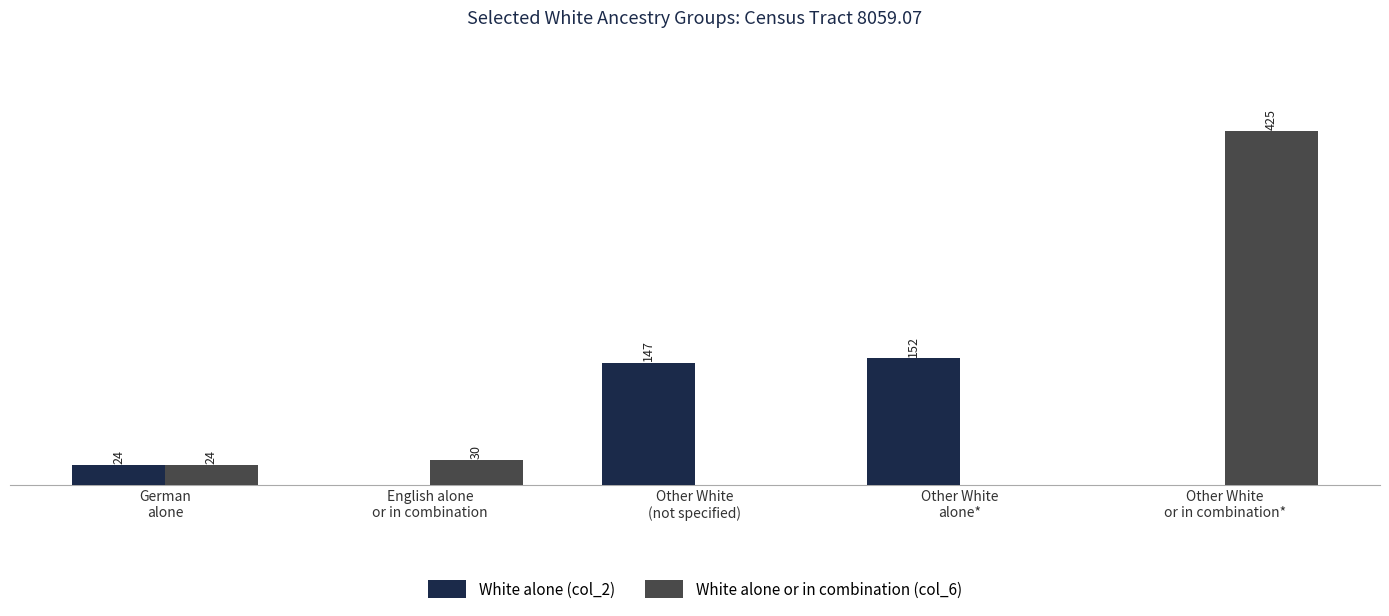

At which label does White alone (col_2) reach its peak?

Other White
alone*